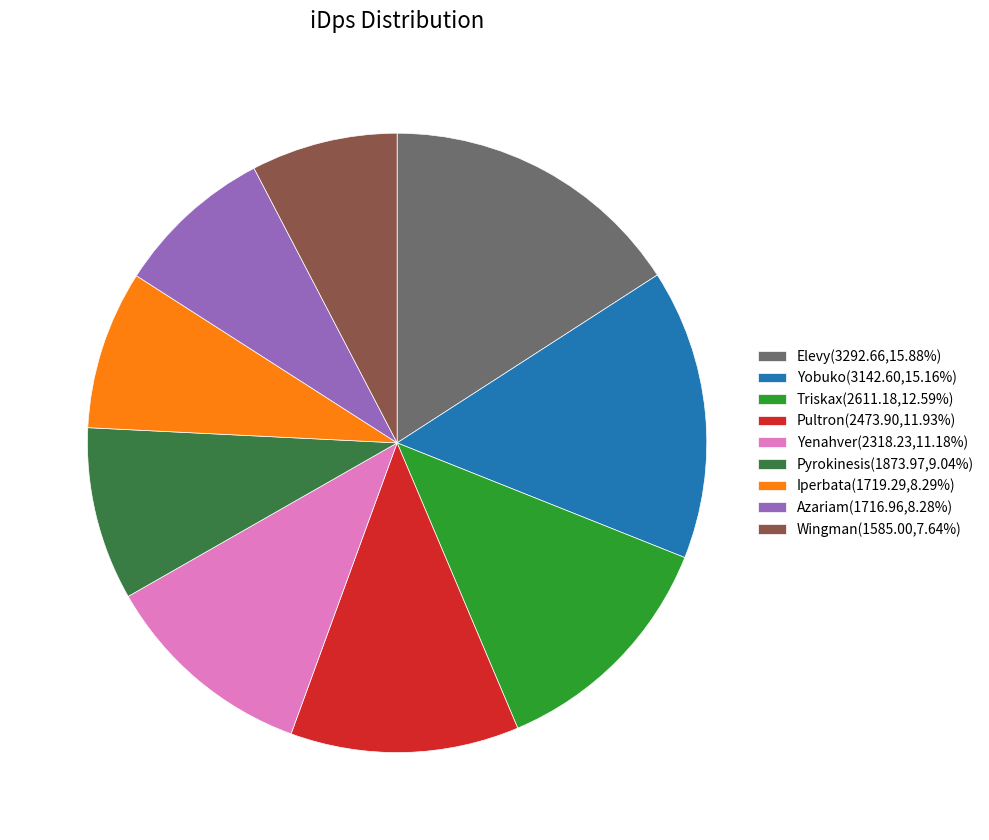

Do Iperbata(1719.29,8.29%) and Triskax(2611.18,12.59%) together represent more than half of the pie?

No